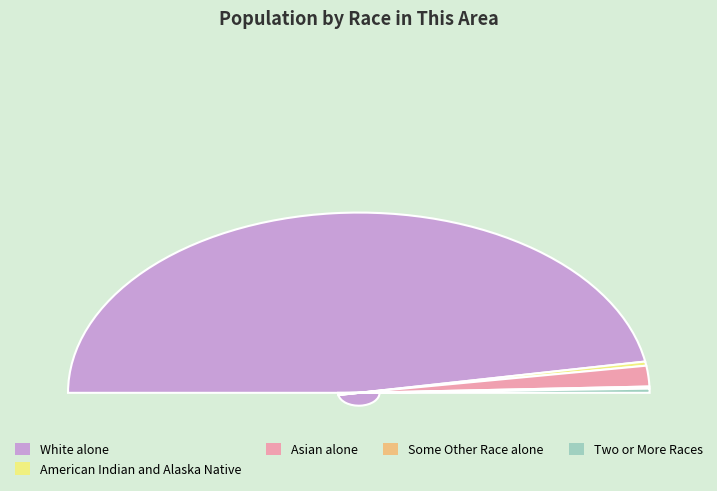

Is there a majority slice in this chart?

Yes